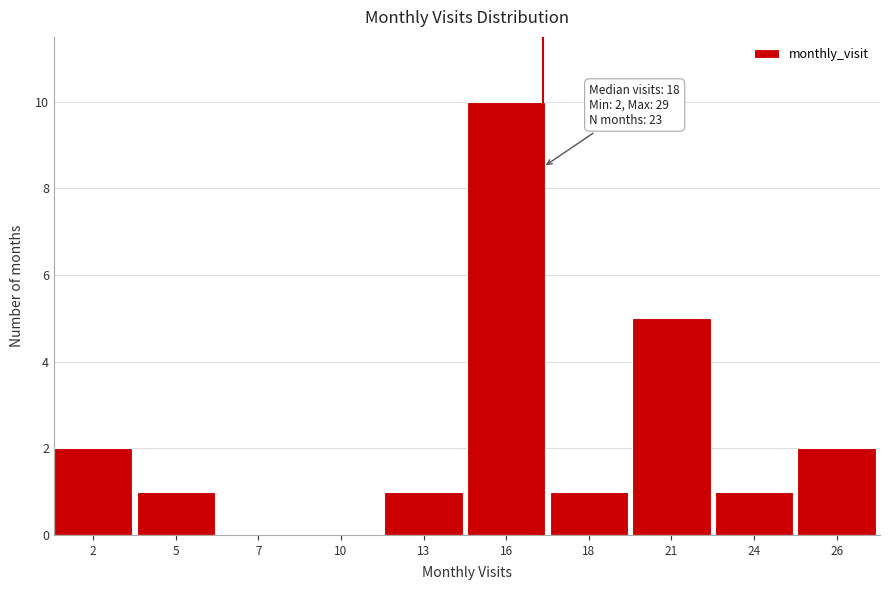

Reading right to left, extract all data points from this chart.

26=2	24=1	21=5	18=1	16=10	13=1	10=0	7=0	5=1	2=2